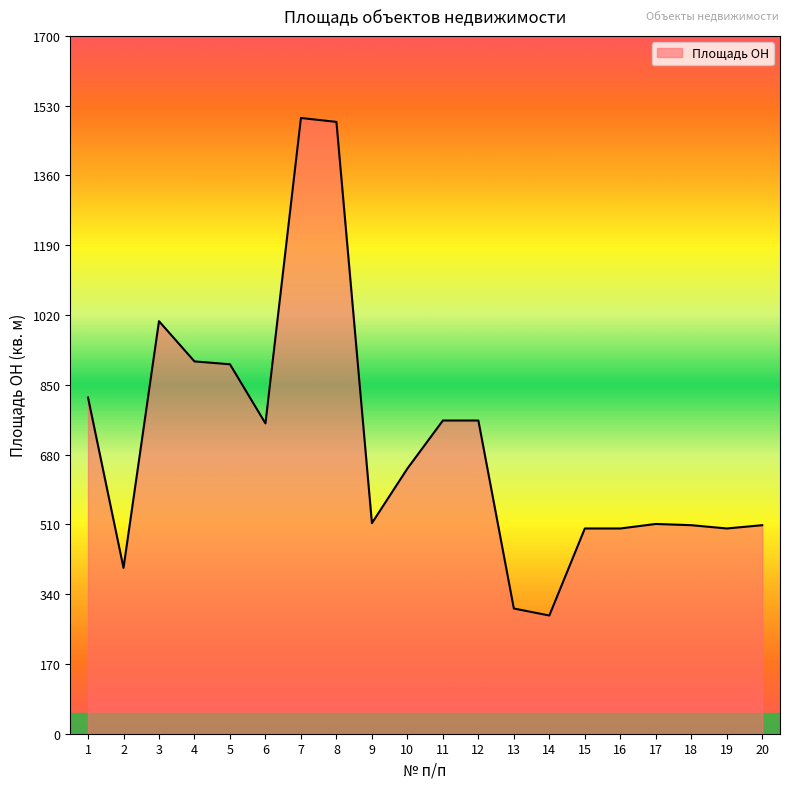

What is the greatest value displayed?

1500.0